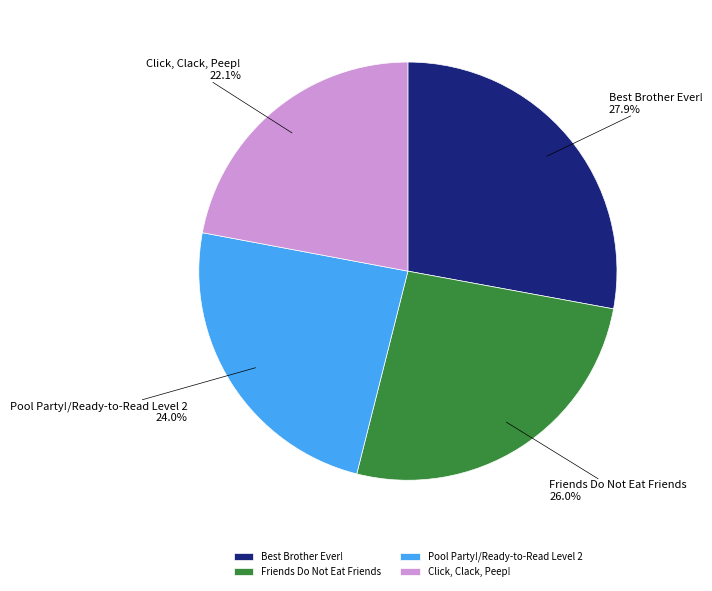

How many slices are in this pie chart?

4